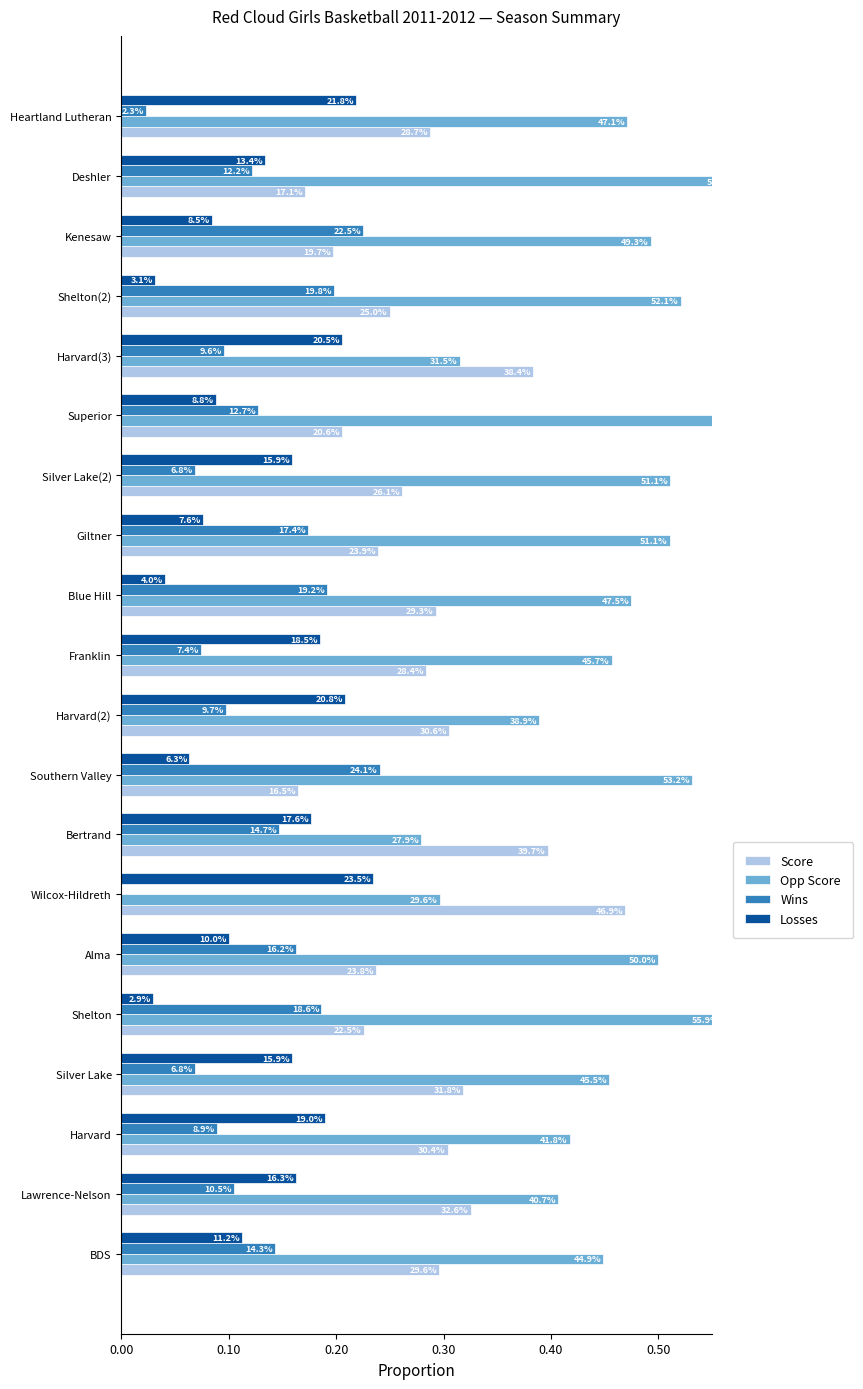

What is the difference between the maximum and minimum values in the Losses series?

0.2